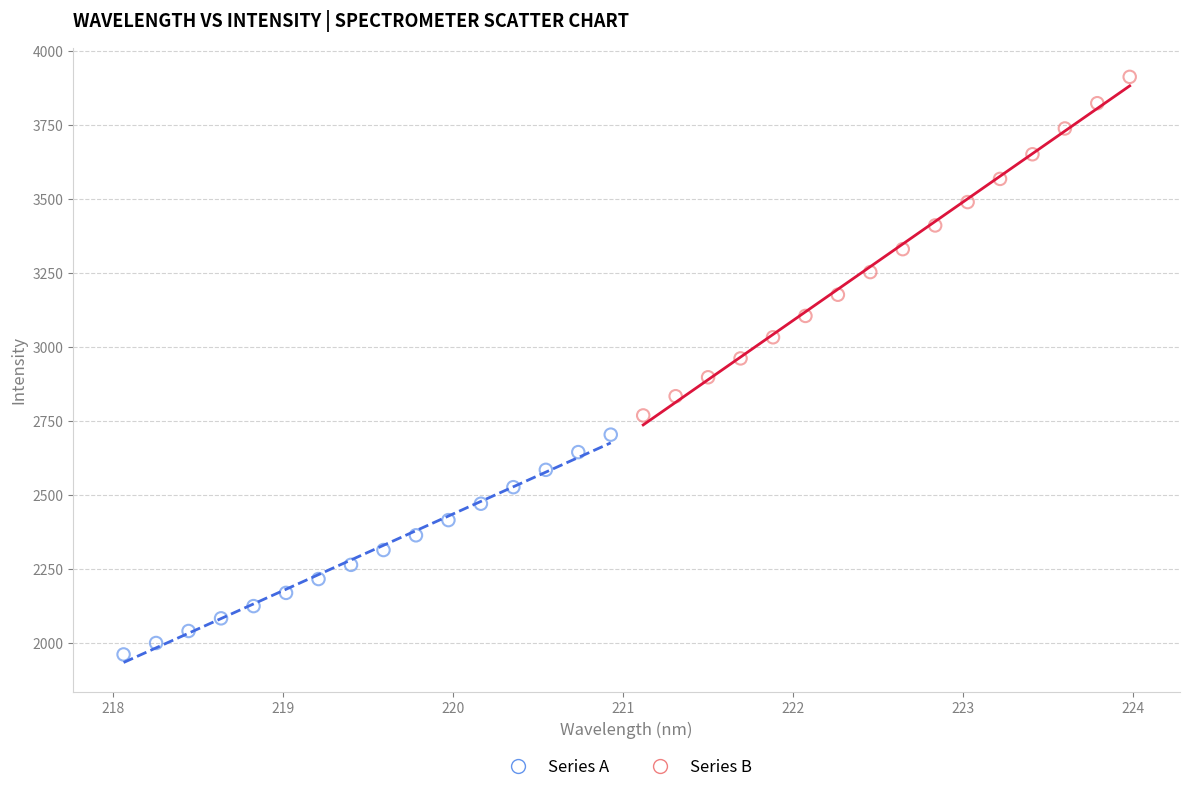

Which series has the widest spread of Y values?

Series B